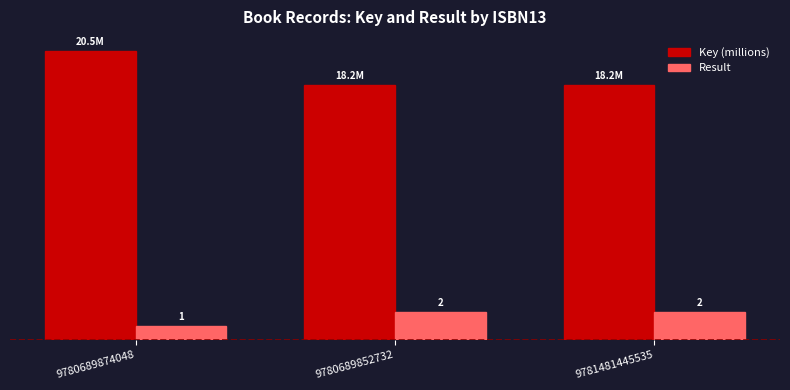

Is the value of Key (millions) at 9780689874048 greater than the value of Result at 9780689852732?

Yes